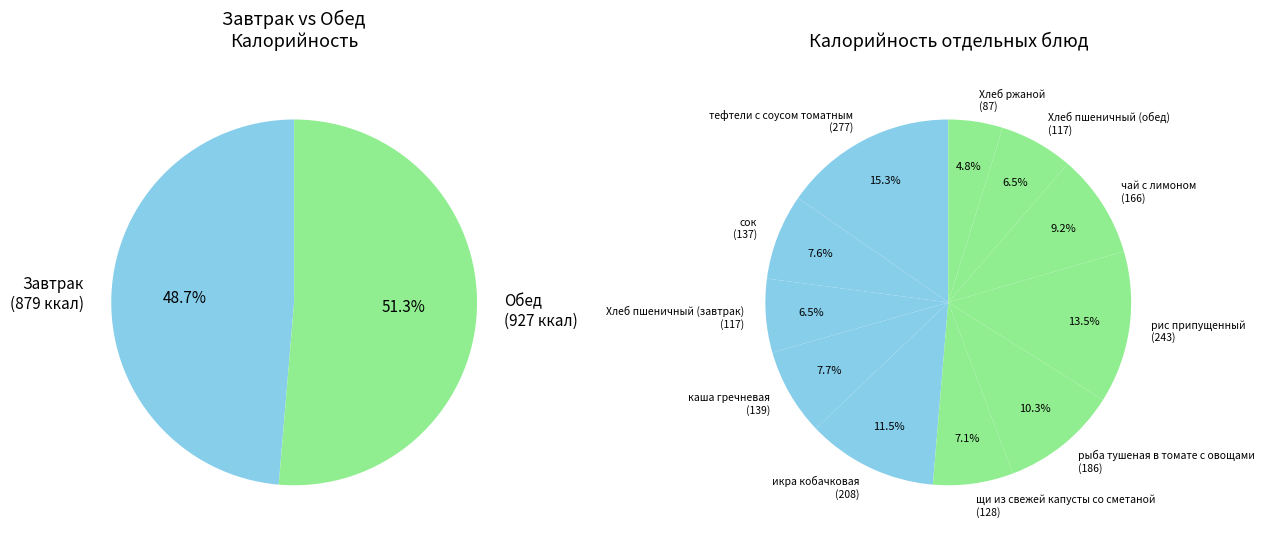

What is the largest slice in the pie chart?

тефтели с соусом томатным